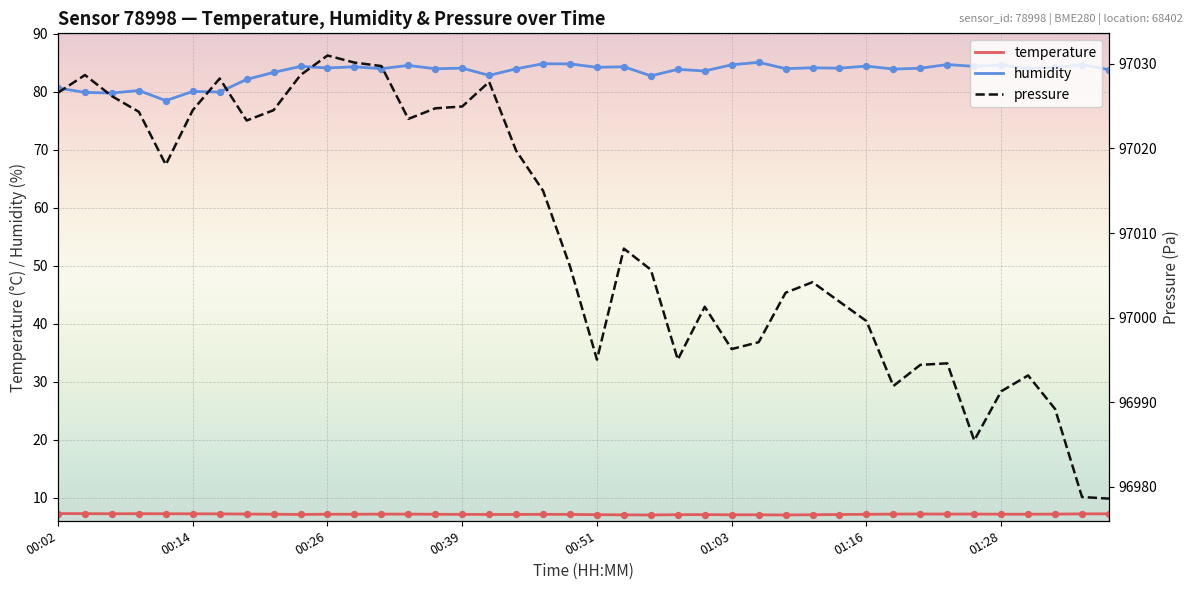

Which series has the largest Y range (max minus min)?

pressure